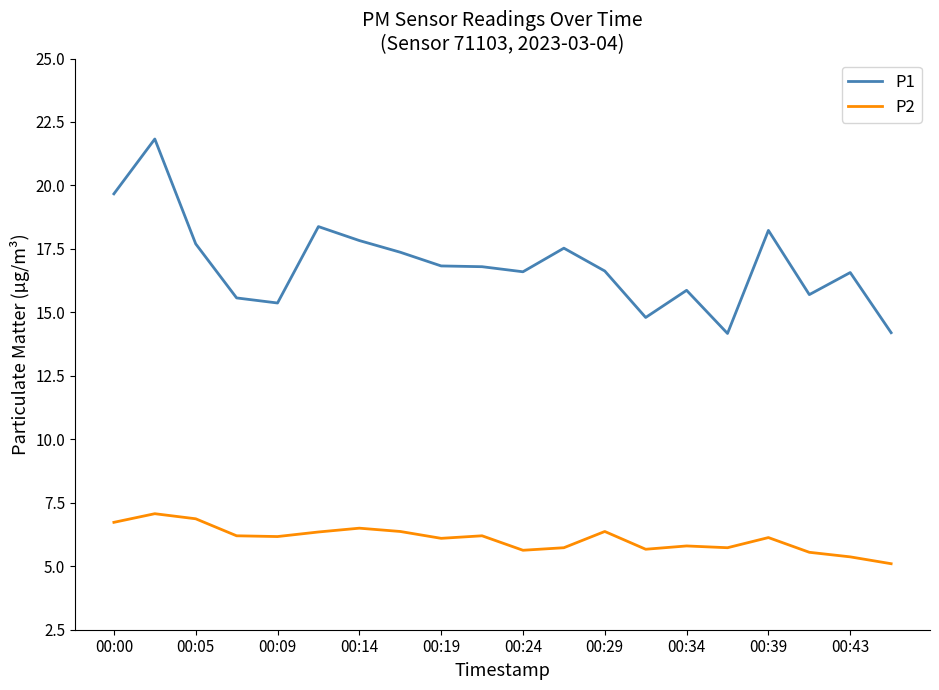

Rank the series by their maximum value, from lowest to highest.

P2, P1